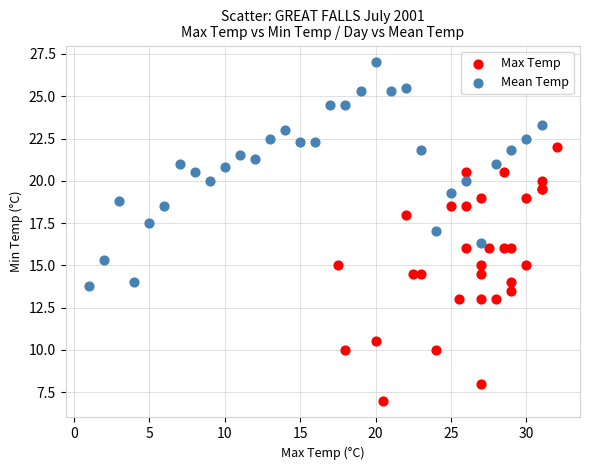

Which series has the largest Y range (max minus min)?

Max Temp